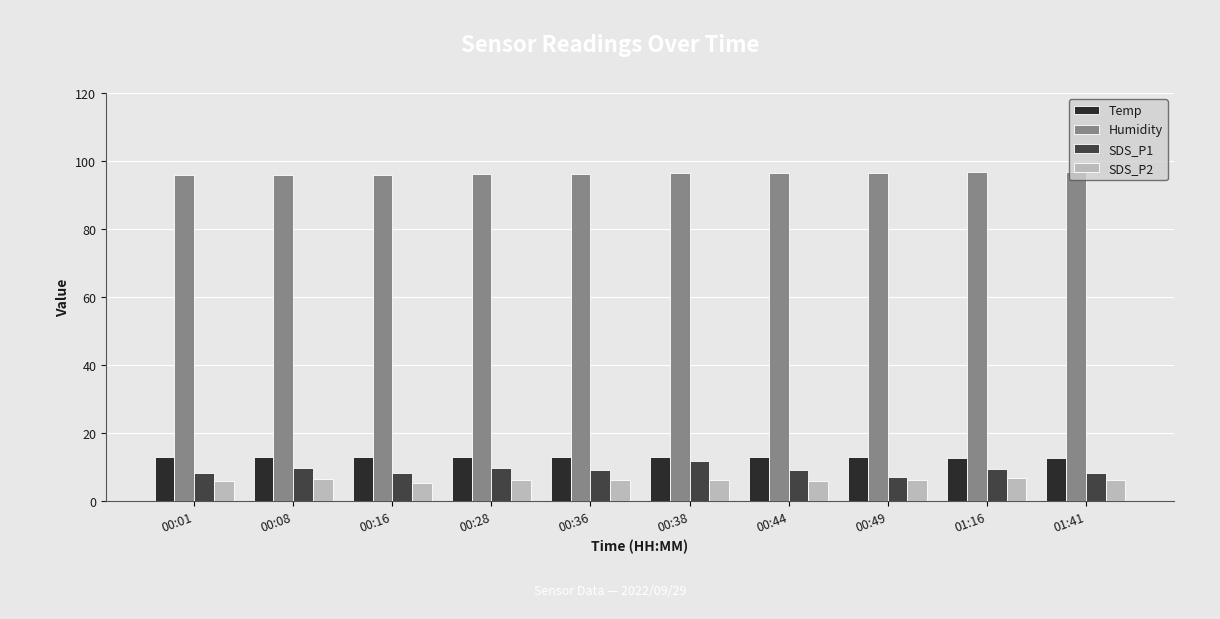

True or false: SDS_P1 has a value of 9.0 at 00:36.

True